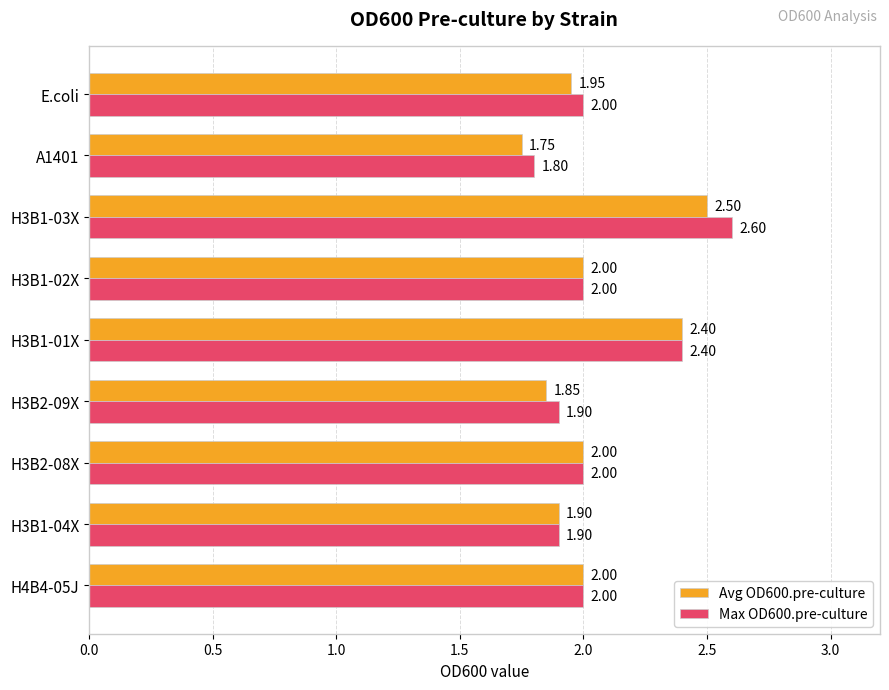

Which series has the largest range (max minus min)?

Max OD600.pre-culture